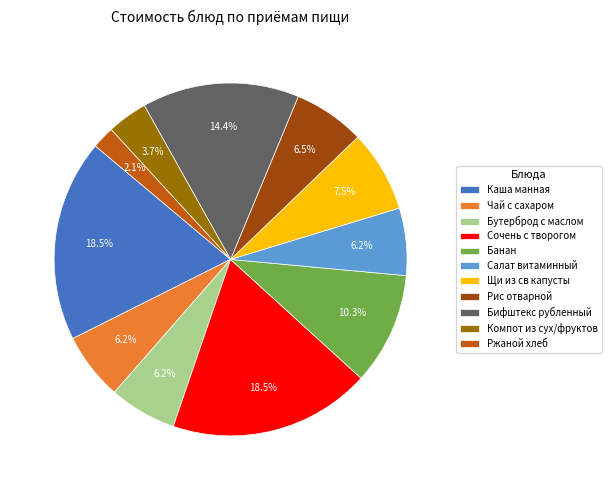

How much of the chart is everything except Компот из сух/фруктов?

96.3%